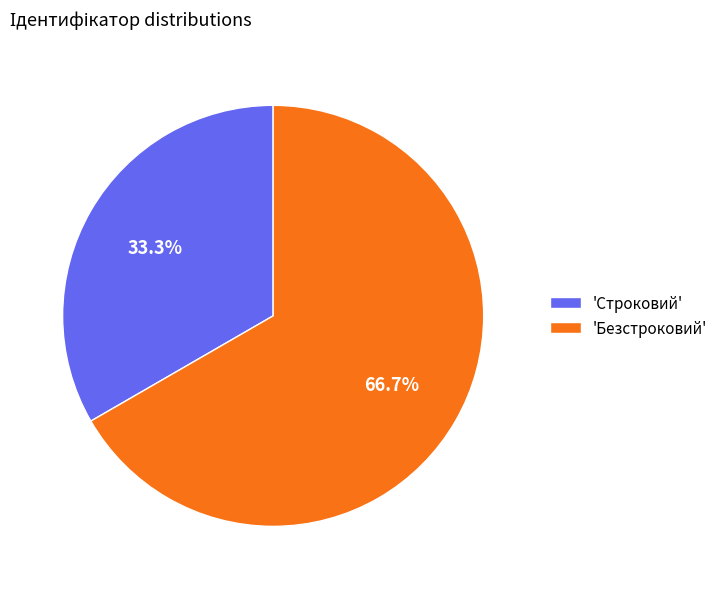

Do 'Строковий' and 'Безстроковий' together represent more than half of the pie?

Yes